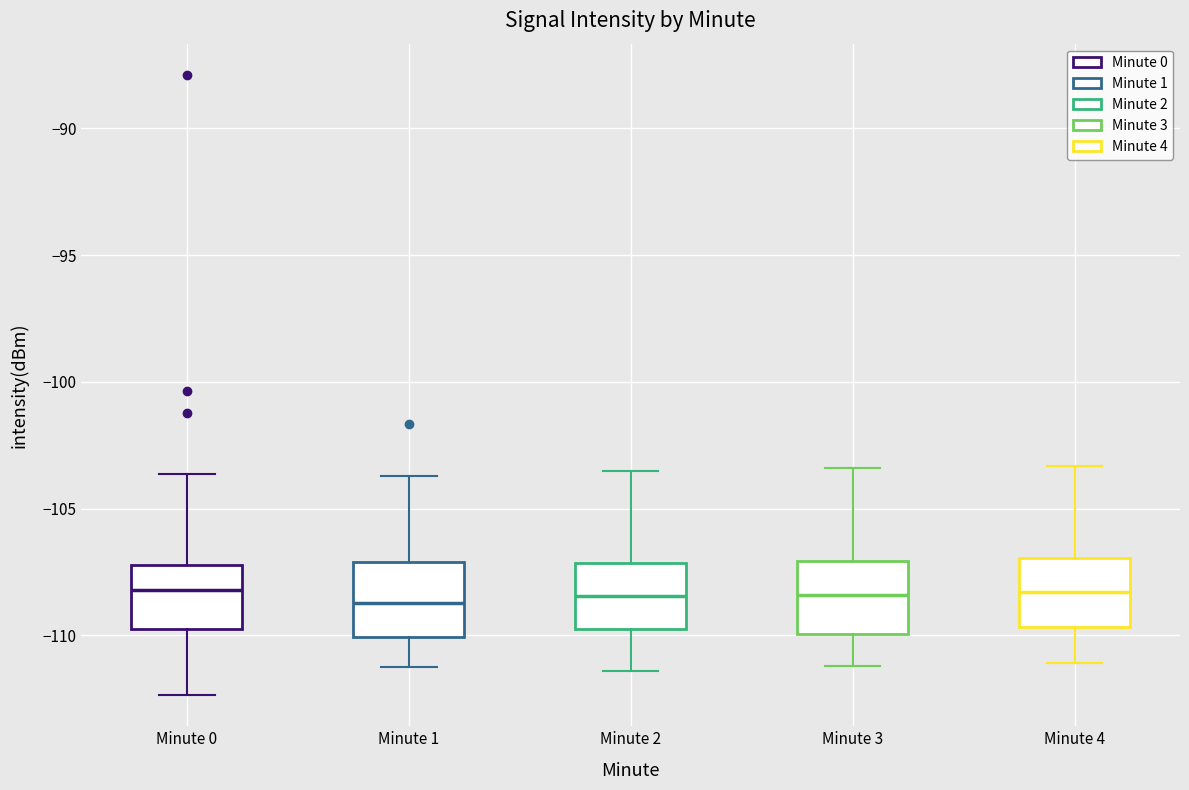

Reading left to right, transcribe this box plot: for each box, give where its median line is, the range the box spans, and where its two whiskers end, as read against the y-axis. The values are not printed on the chart, so give them approximately, as read against the axis.

Minute 0: median -108.0, box -109.5 to -107.0, whiskers -112.5 to -103.5
Minute 1: median -108.5, box -110.0 to -107.0, whiskers -111.0 to -103.5
Minute 2: median -108.5, box -109.5 to -107.0, whiskers -111.5 to -103.5
Minute 3: median -108.5, box -110.0 to -107.0, whiskers -111.0 to -103.5
Minute 4: median -108.5, box -109.5 to -107.0, whiskers -111.0 to -103.5